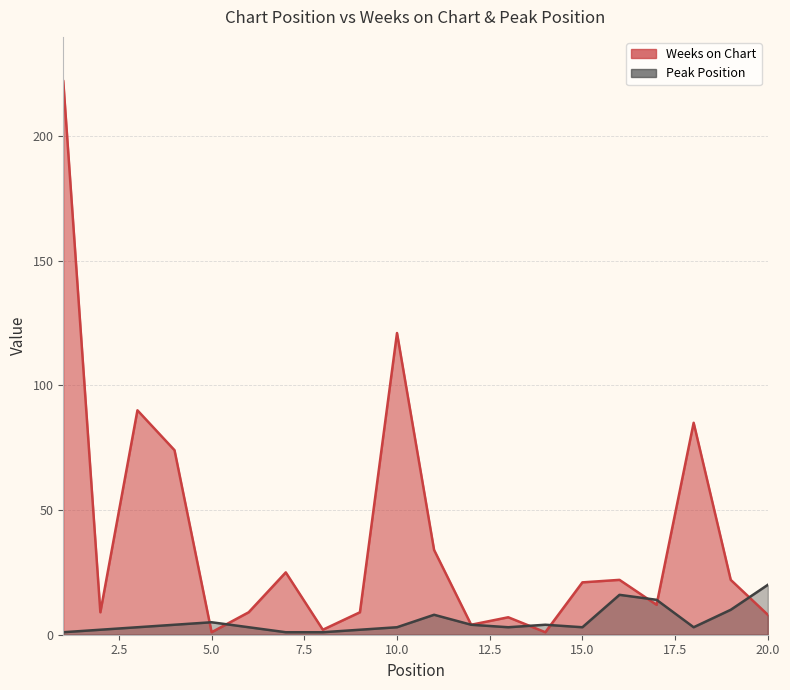

Which series has the largest range (max minus min)?

Weeks on Chart